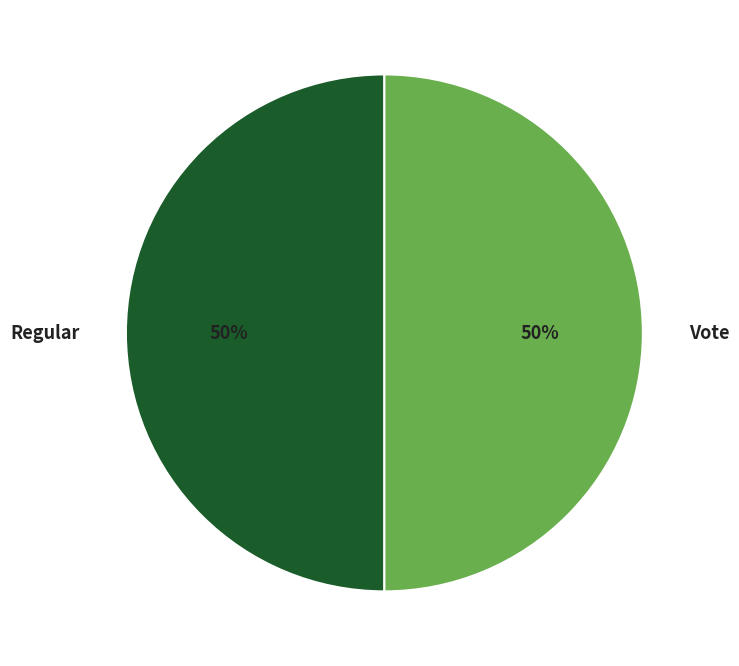

Count the number of slices in the pie.

2